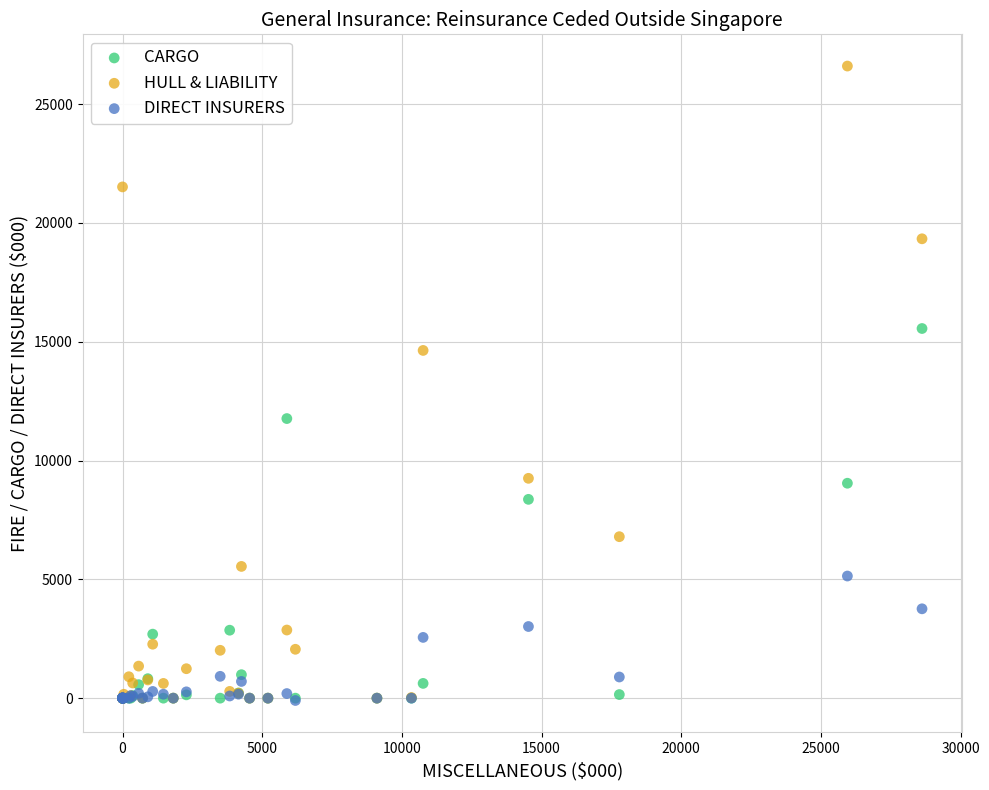

Which series reaches the maximum Y coordinate?

HULL & LIABILITY